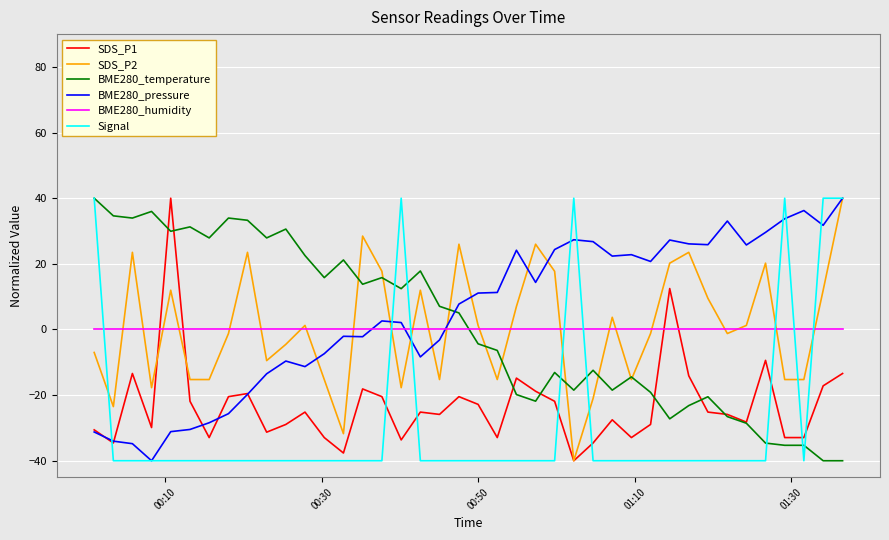

After their last crossing, which series has the higher values: Signal or SDS_P1?

Signal